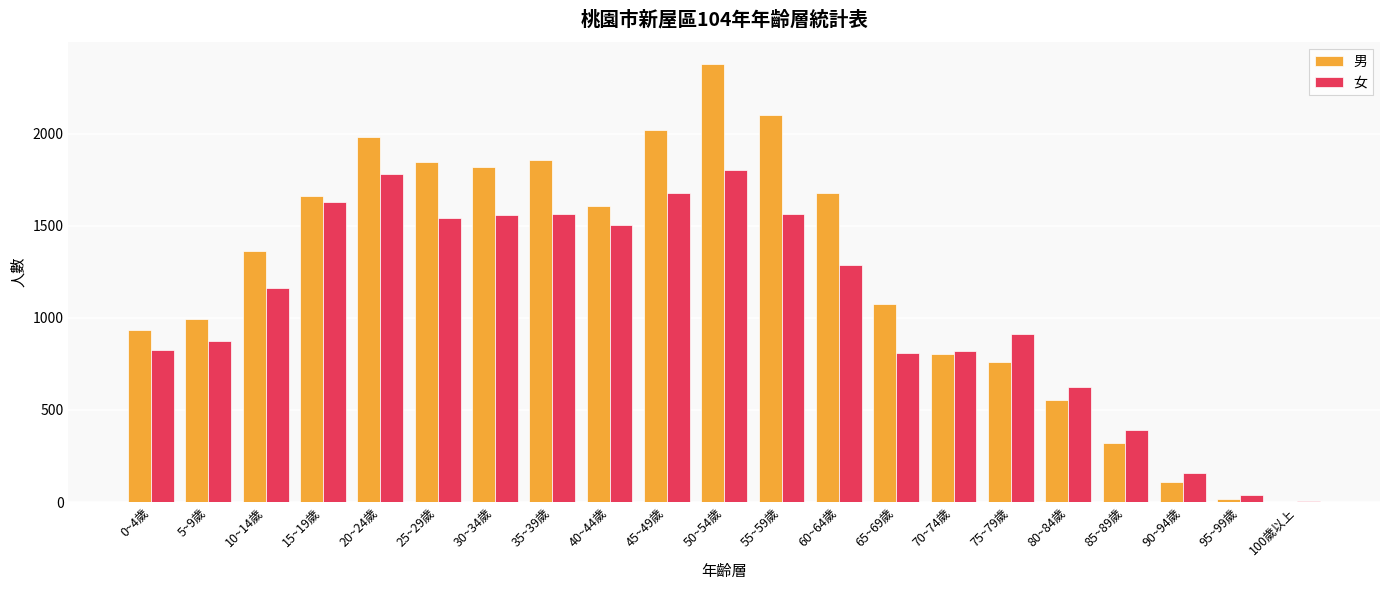

True or false: 女 has a value of 1559 at 30~34歲.

True